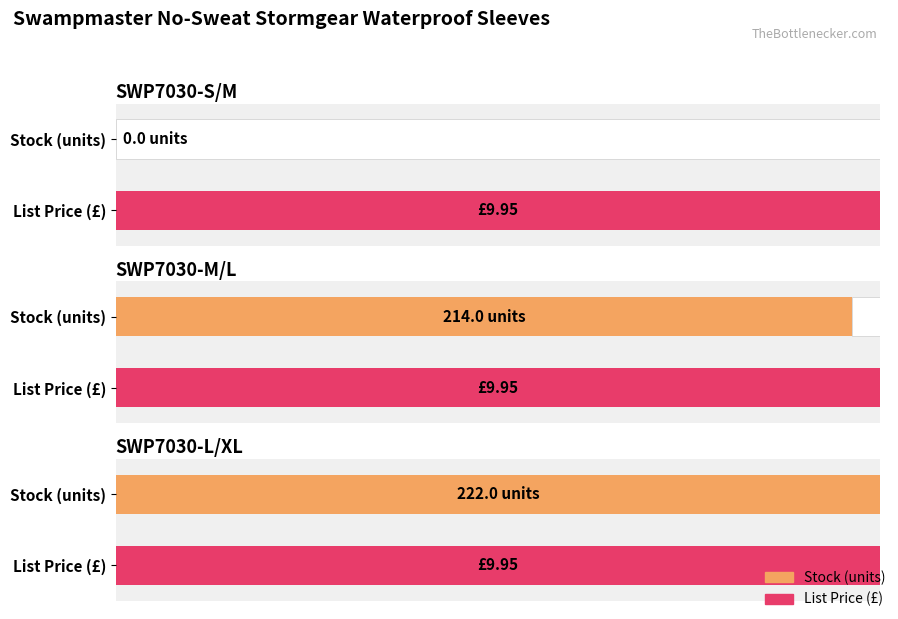

What is the value of the Stock bar at the 2nd from the left?

214.0